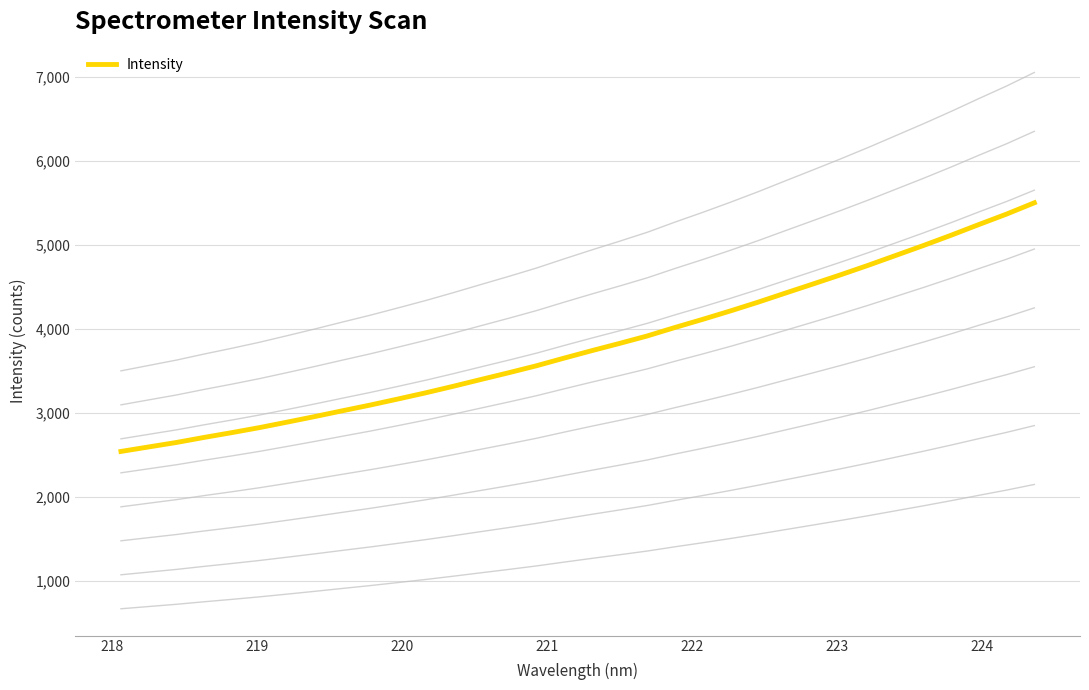

How many data points are above 3744?

17